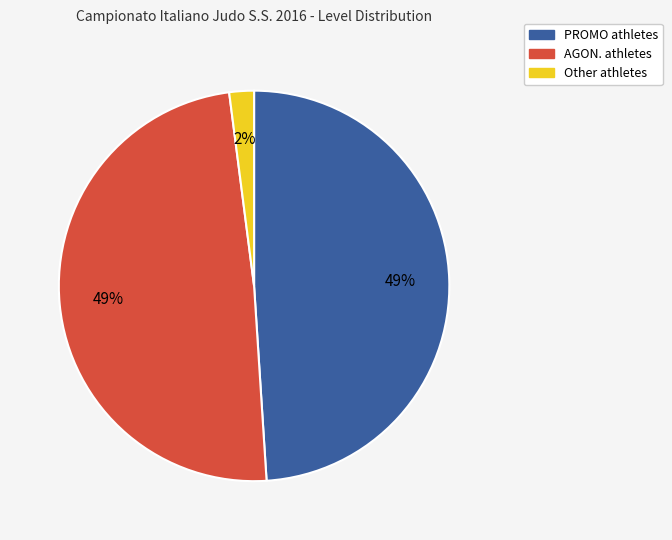

Does Other account for over 50% of the chart?

No